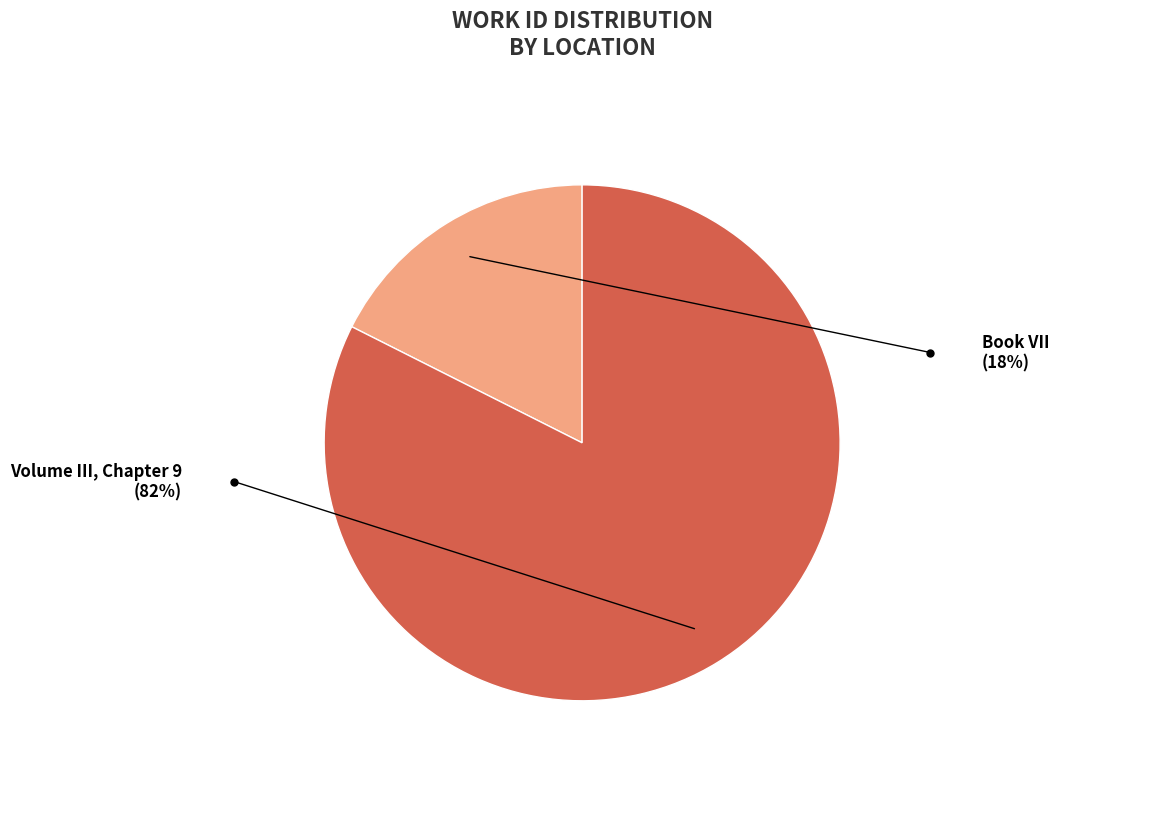

Which slice is the largest?

Volume III, Chapter 9